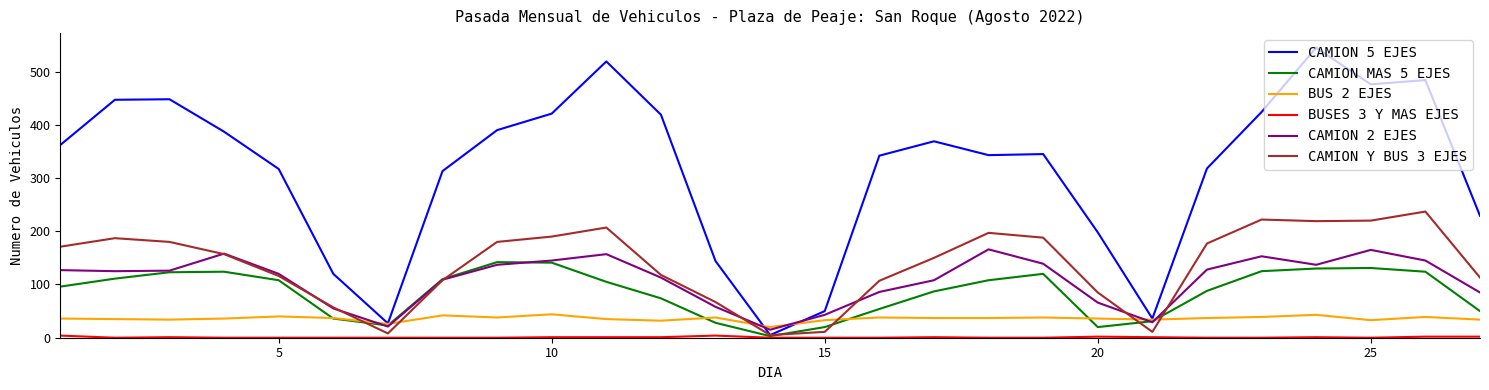

Count the number of data series in this chart.

6